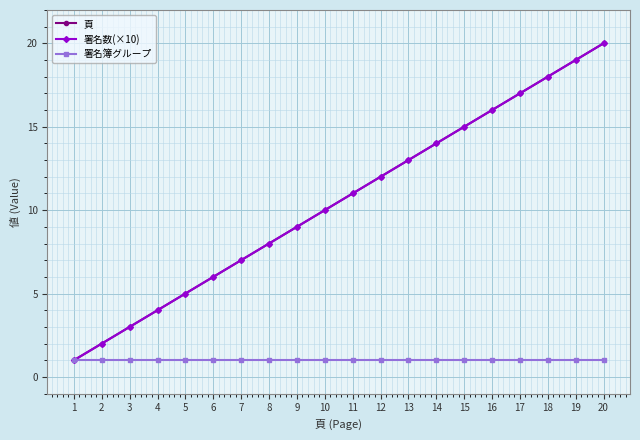

What value does the 署名数(×10) series have at 3, to the nearest 5?

5